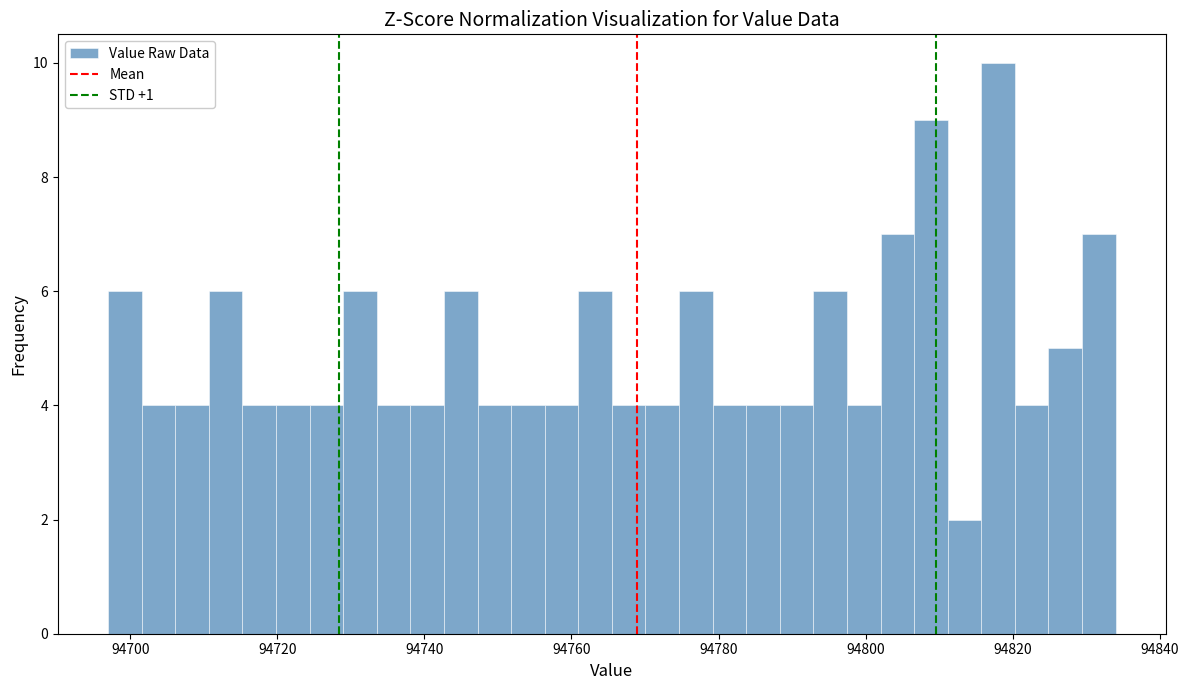

Around what value on the x-axis is the tallest bar? Give the approximate position of its centre, as read against the axis.

94818